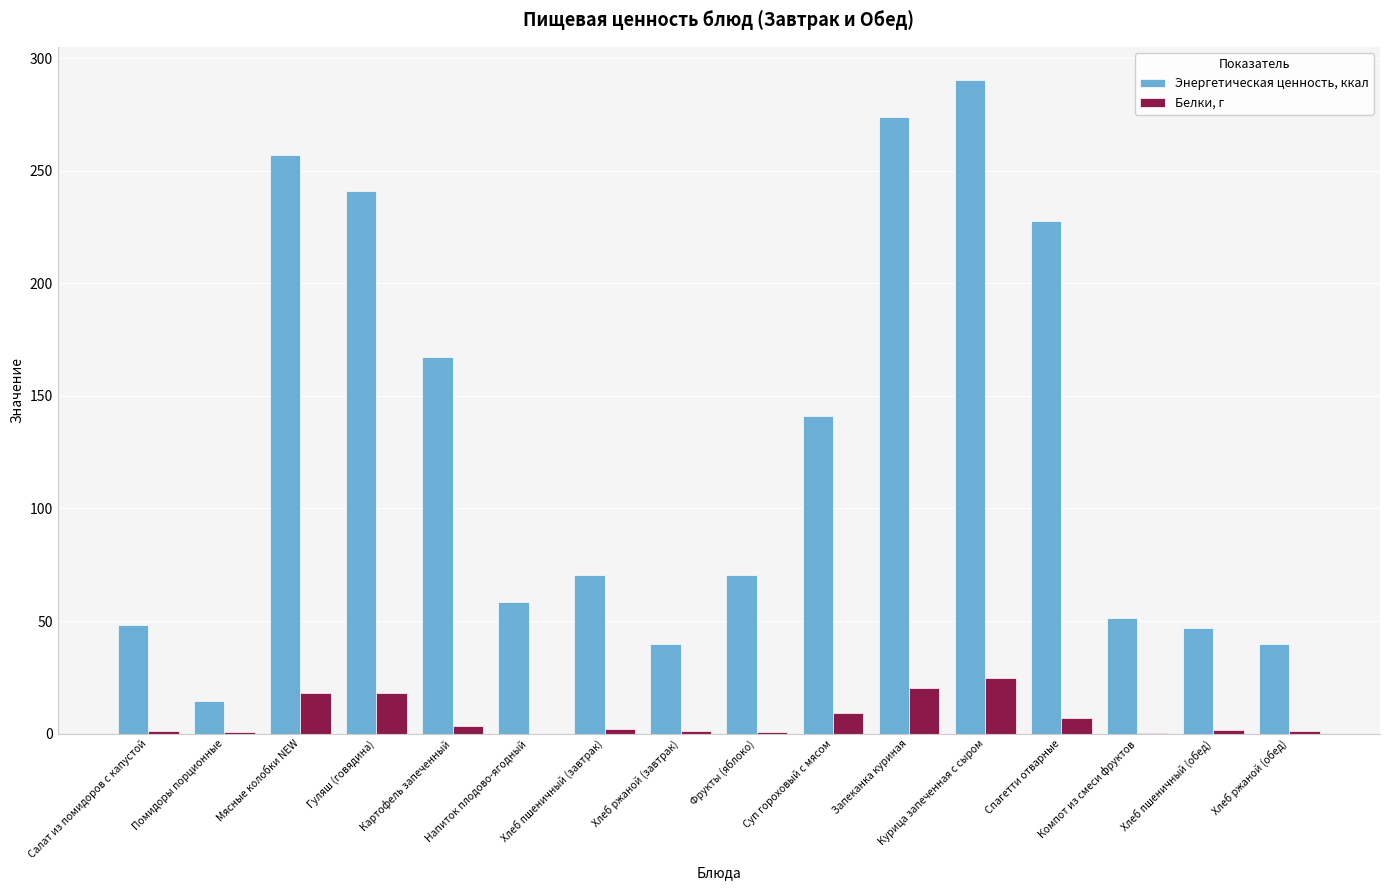

What is the average value of the Энергетическая ценность, ккал series?

127.4